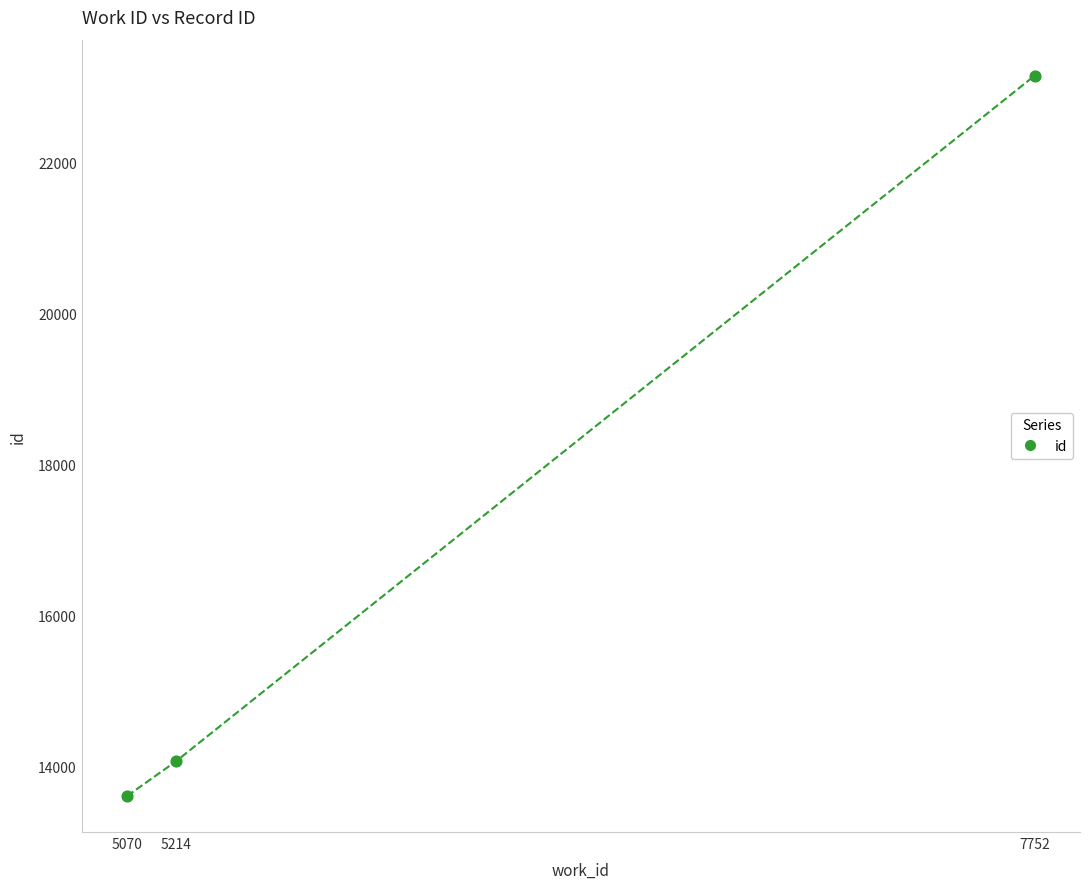

What Y value in the scatter plot is closest to 18379?

14067